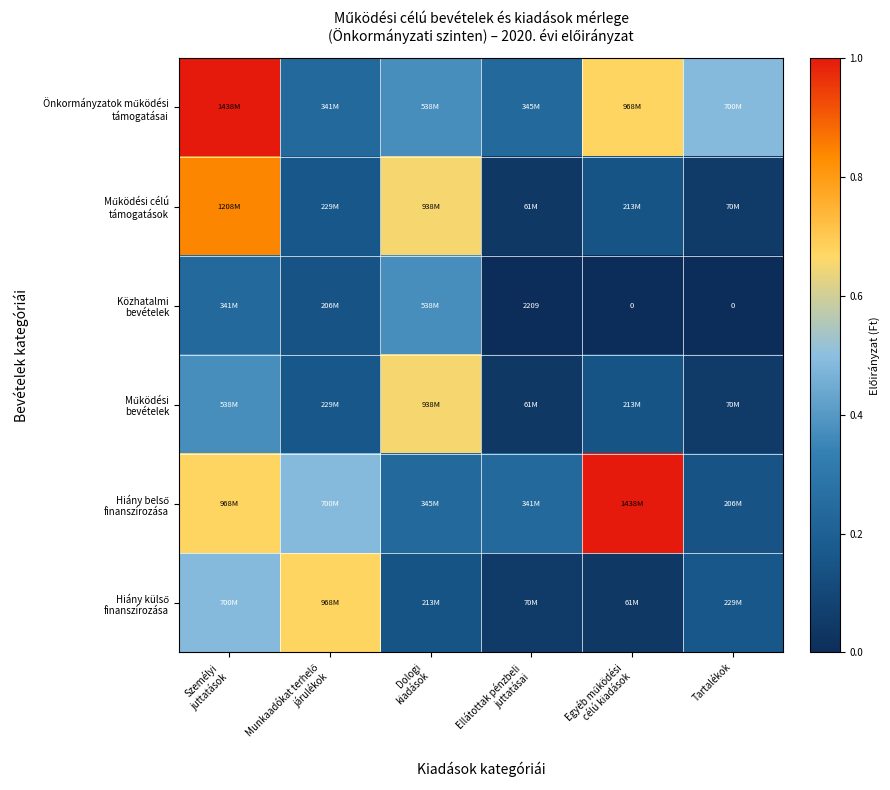

The Hiány külső finanszírozása series shows 0.0 at Egyéb működési célú kiadások. True or false?

False